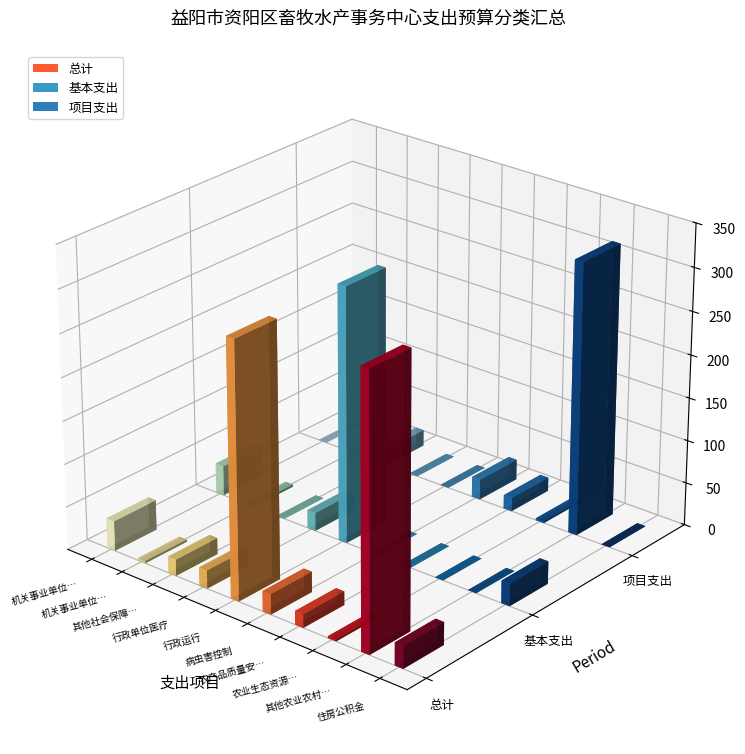

Rank the categories by 项目支出 value from lowest to highest.

机关事业单位基本养老保险缴费支出, 机关事业单位职业年金缴费支出, 行政单位医疗, 行政运行, 住房公积金, 农业生态资源保护, 农产品质量安全, 其他社会保障和就业支出, 病虫害控制, 其他农业农村支出